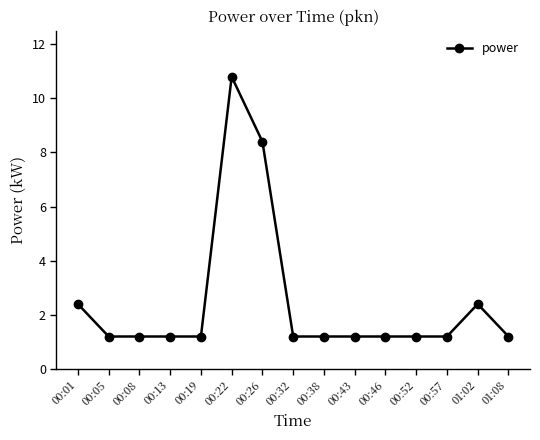

What is the difference between the values at 00:38 and 00:26?

7.2